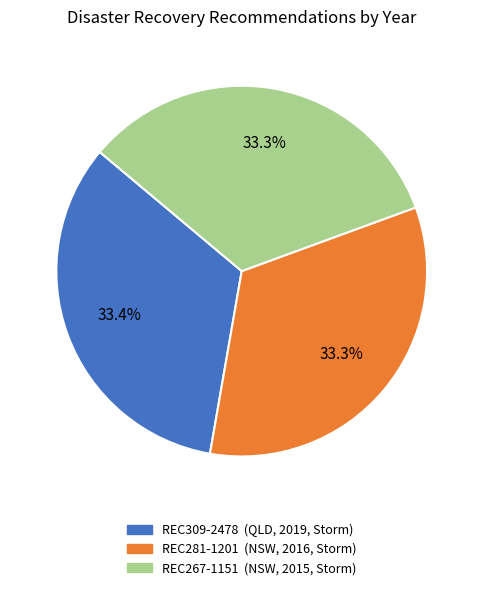

To the nearest percent, what is the average slice percentage?

33%